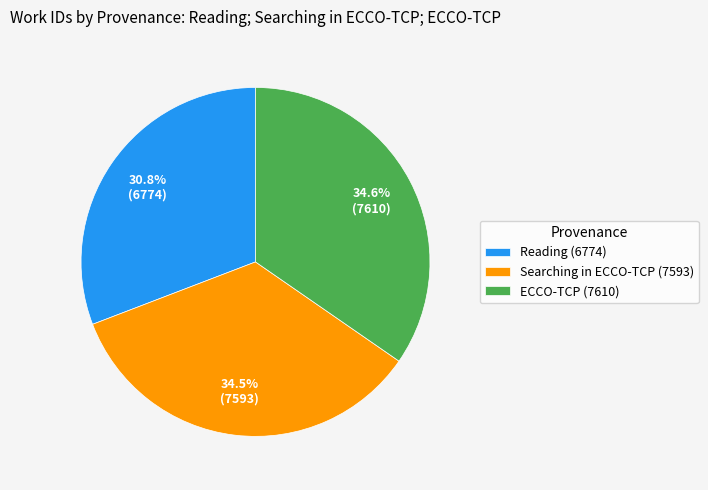

Combined, do ECCO-TCP (7610) and Searching in ECCO-TCP (7593) account for over 50%?

Yes